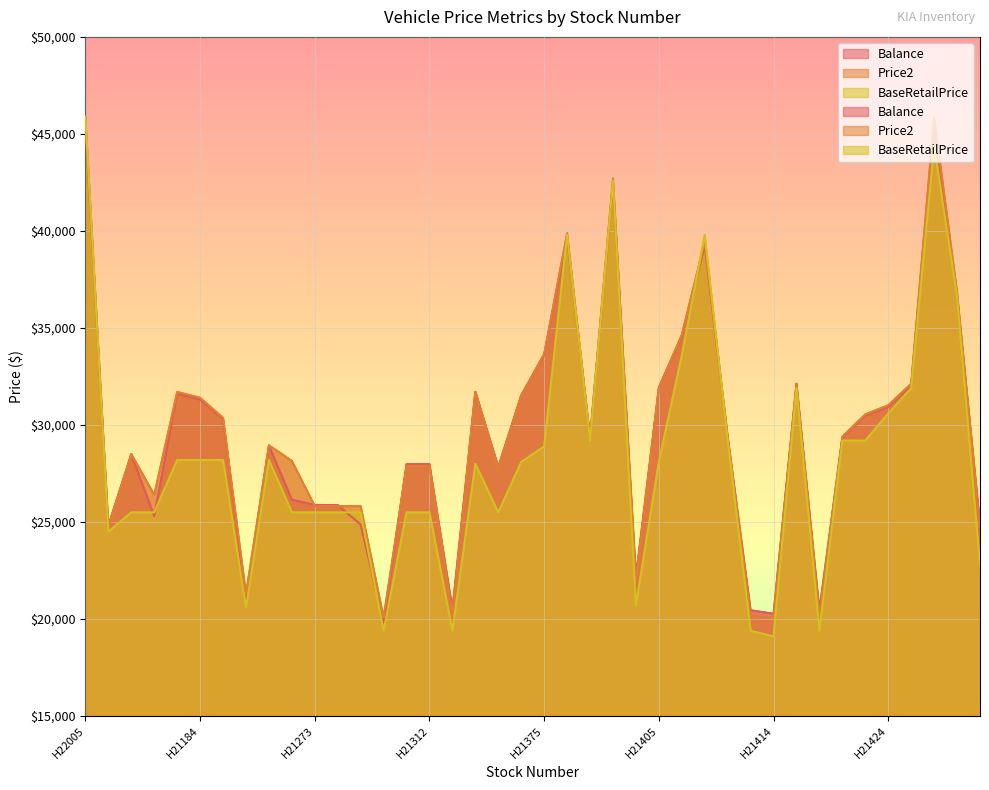

The value of BaseRetailPrice at H21369 is 41487.0. True or false?

False